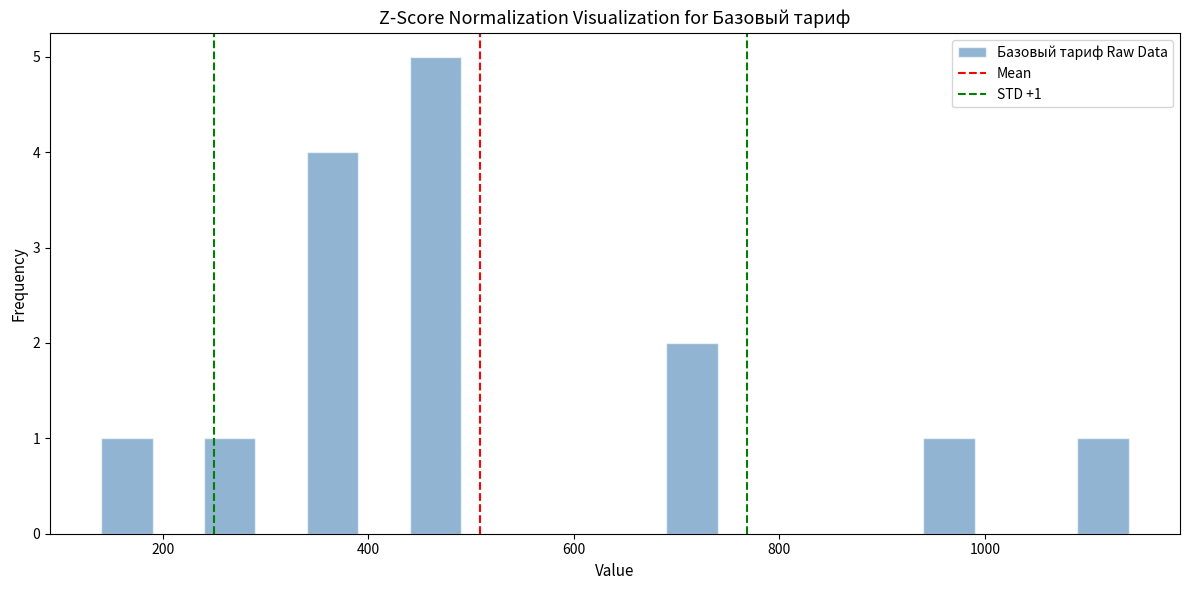

Read against the x-axis, roughly where is the centre of the tallest bar?

460